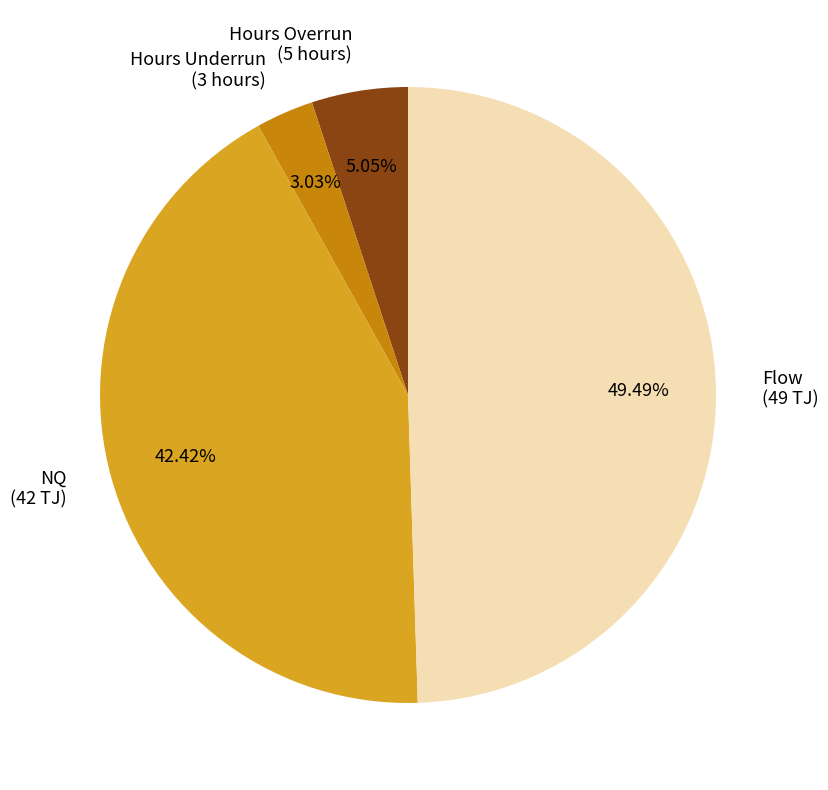

Is there a majority slice in this chart?

No